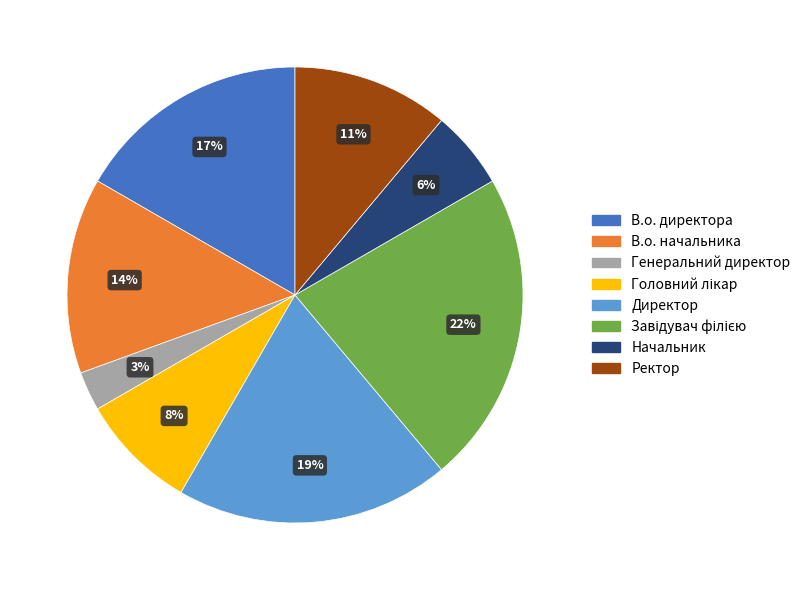

Is it true that Начальник is 6% of the pie?

True